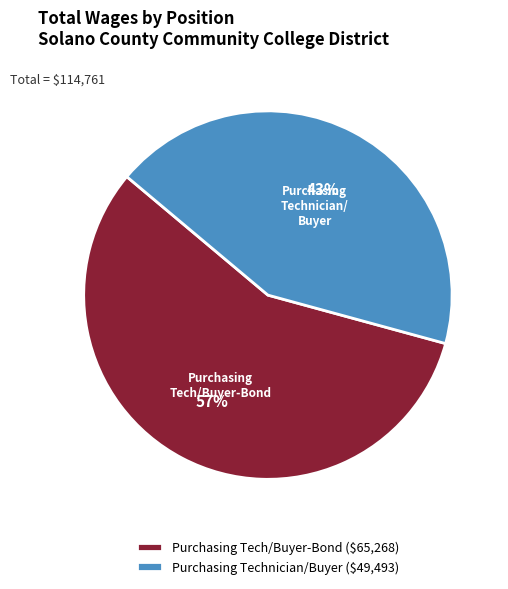

To the nearest percent, what is the average slice percentage?

50%